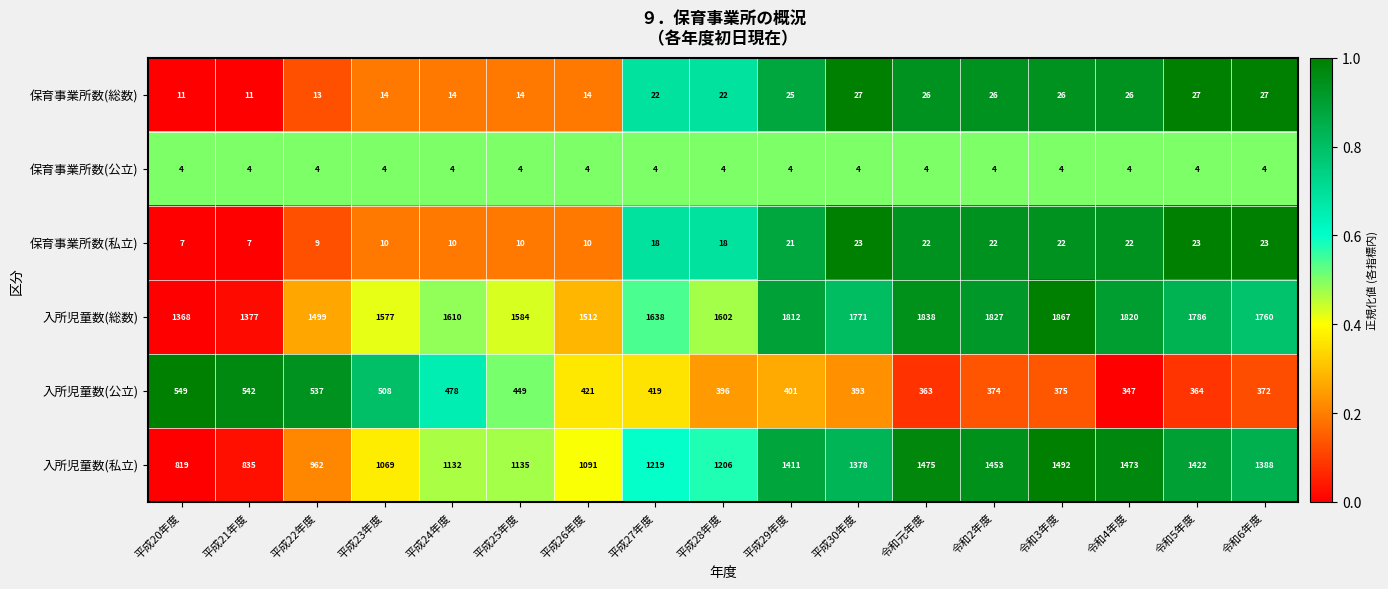

How many data points in 入所児童数(公立) are less than 401?

8